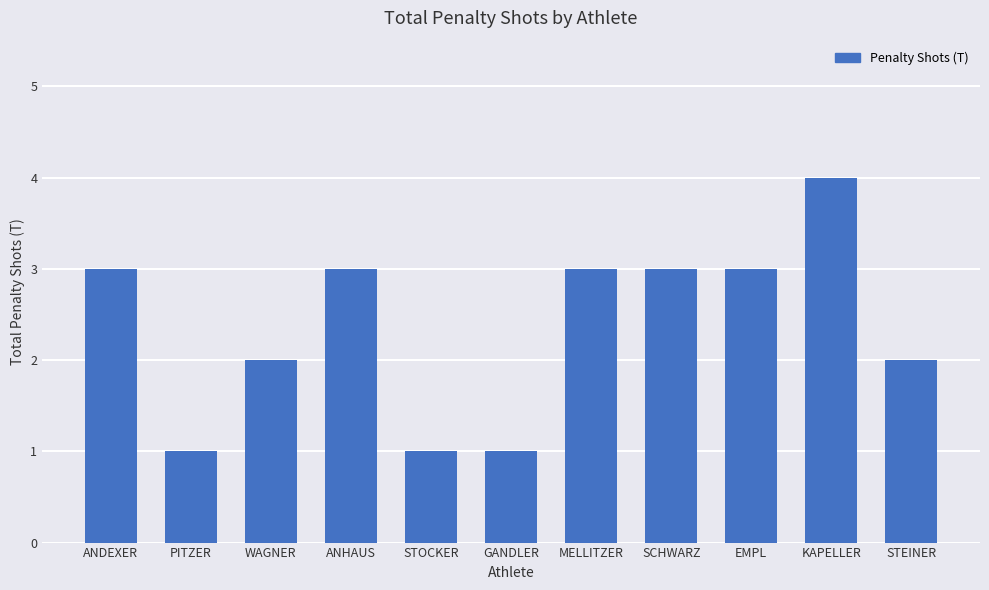

Is it true that the value at EMPL is 3?

True